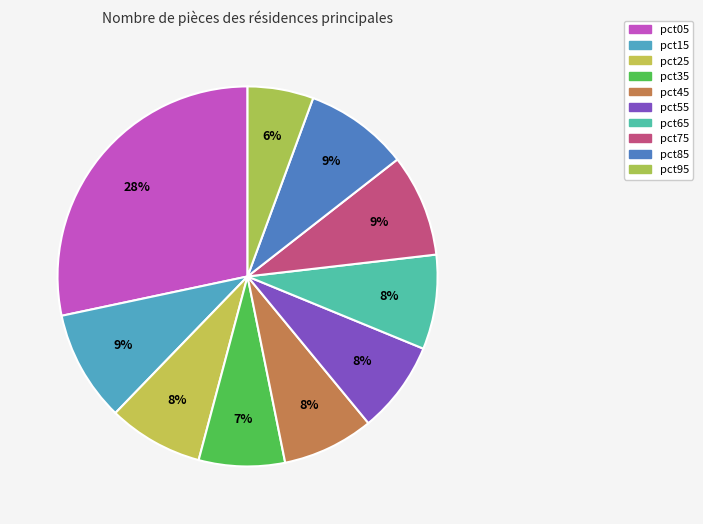

Is the sum of pct05 and pct15 greater than half?

No